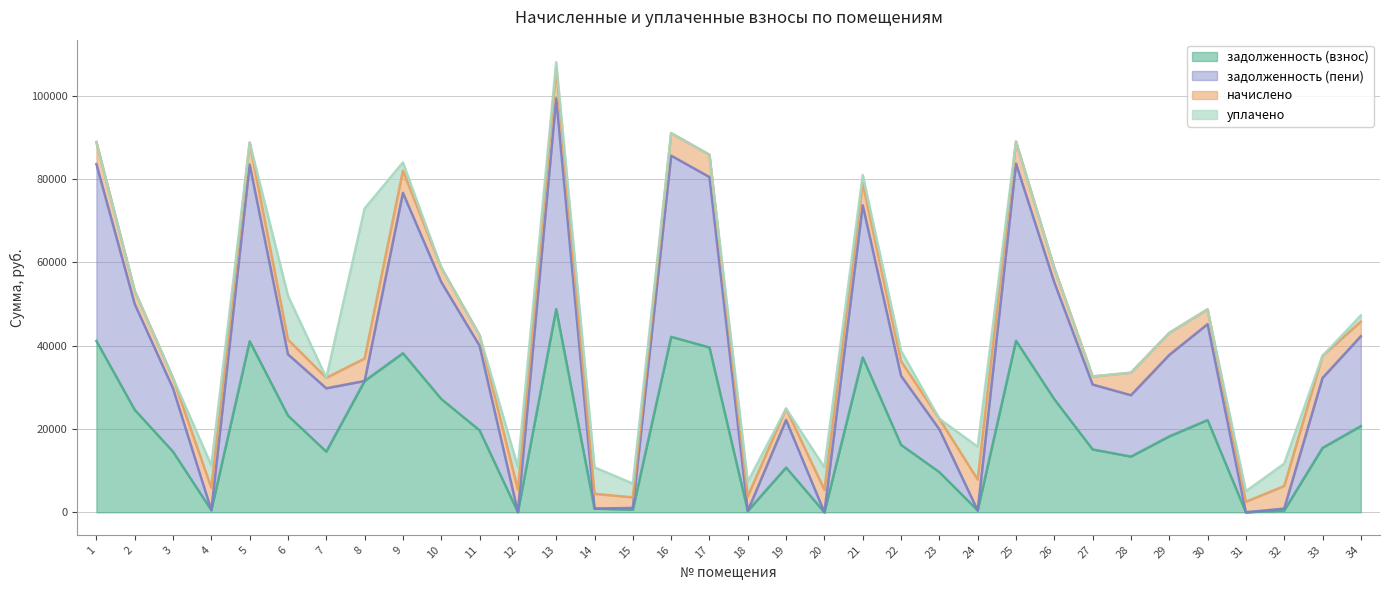

List the labels in order of задолженность (пени) value, largest first.

13, 16, 25, 1, 5, 17, 9, 21, 10, 26, 2, 30, 34, 11, 6, 29, 22, 33, 8, 27, 7, 3, 28, 19, 23, 15, 32, 14, 4, 24, 18, 12, 20, 31